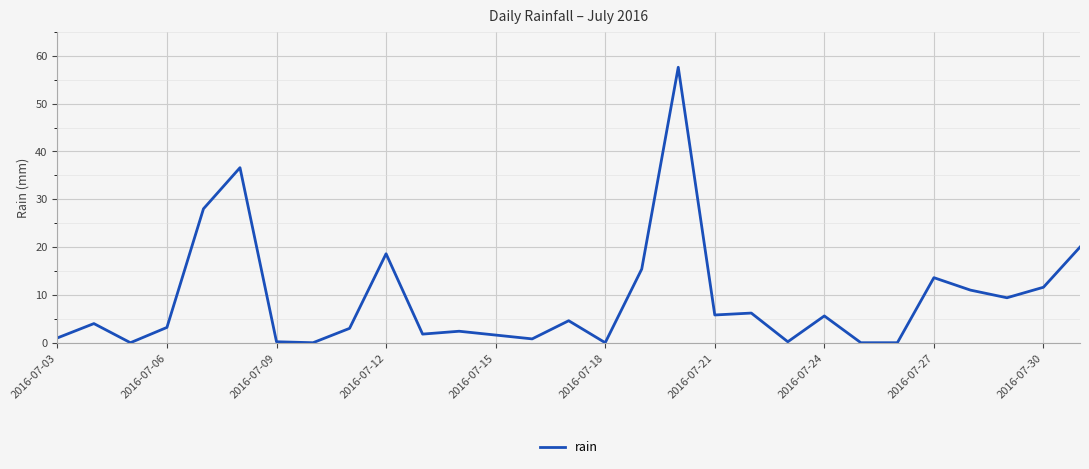

What is the difference between the maximum and minimum values?

57.6